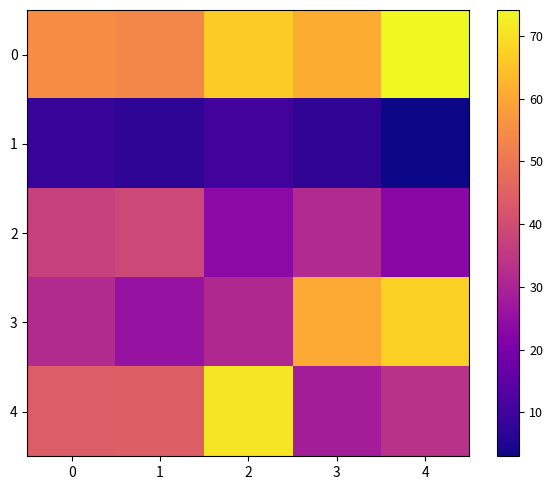

Which label corresponds to the smallest value in the chart?

4